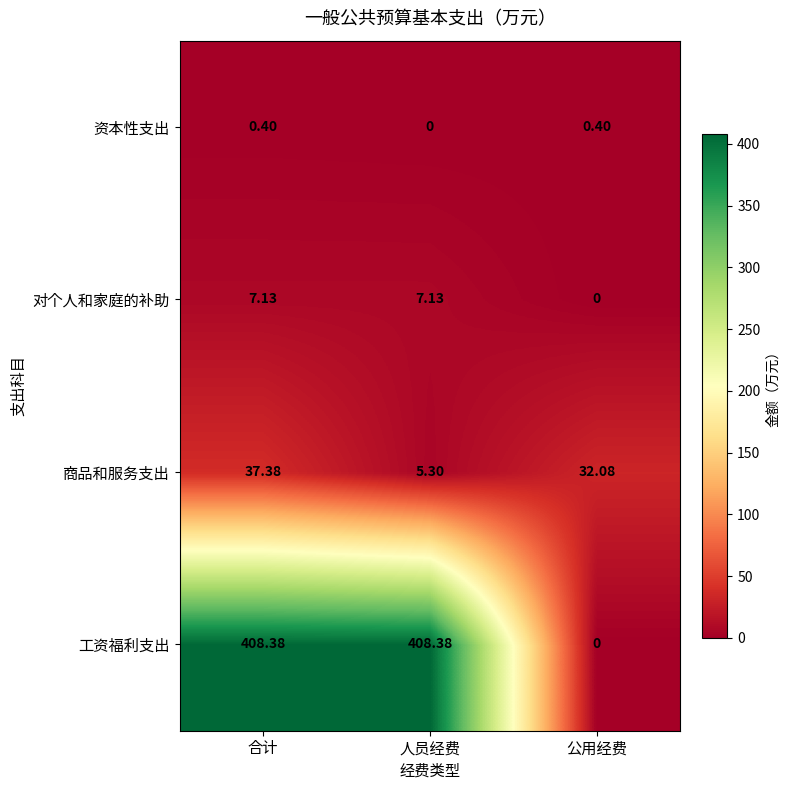

What is the spread (max minus min) of values at 合计?

408.0